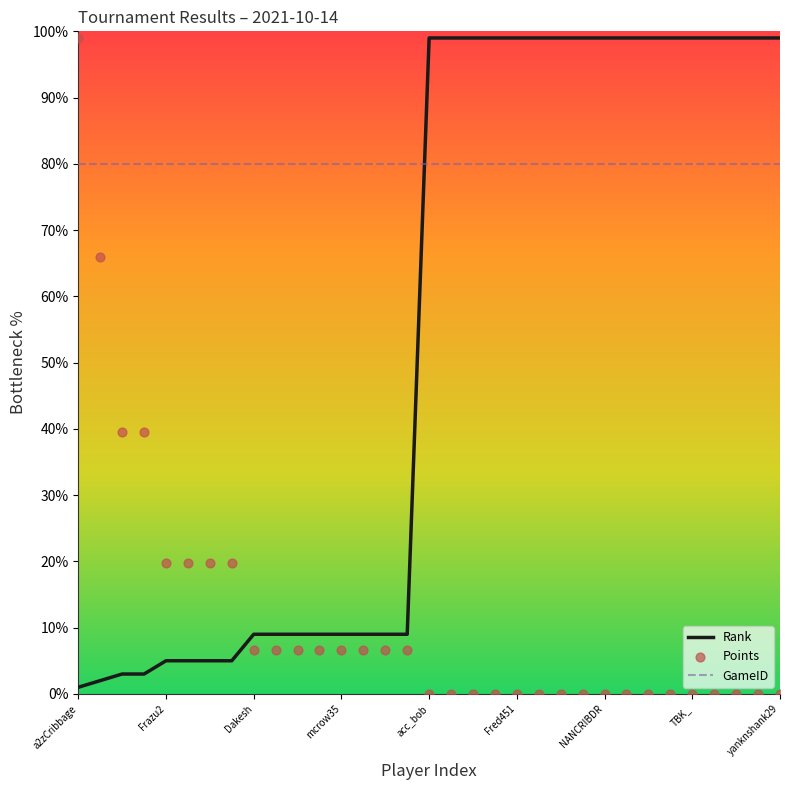

Which series ends up on top after the final intersection of Rank and GameID?

Rank